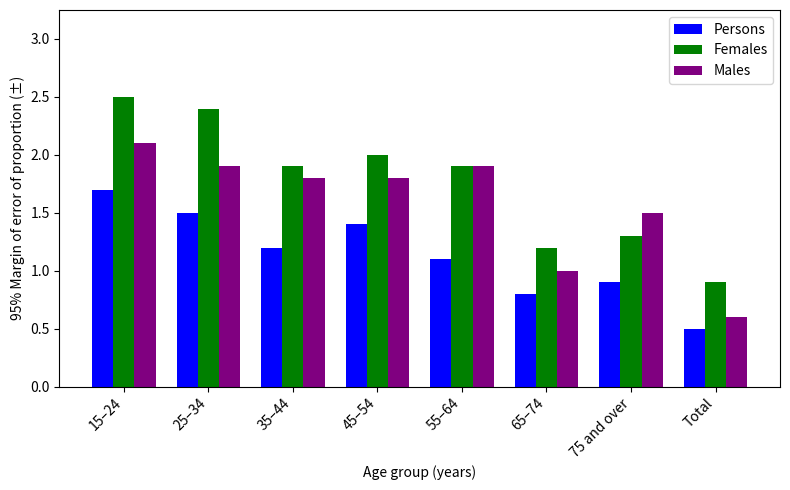

What is the average value of the Males series?

1.6